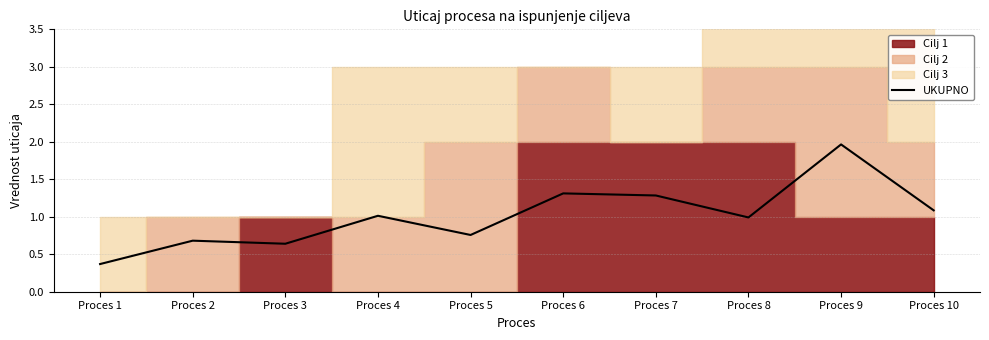

What is the change in value from Proces 4 to Proces 10?

+0.1